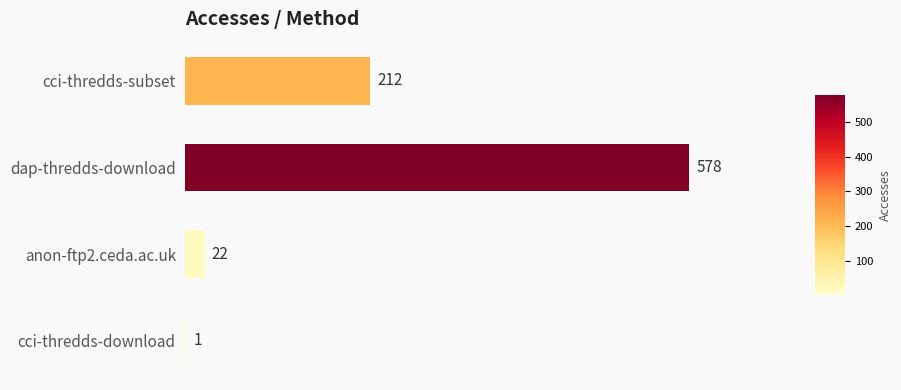

Which category has the highest value across all series?

dap-thredds-download